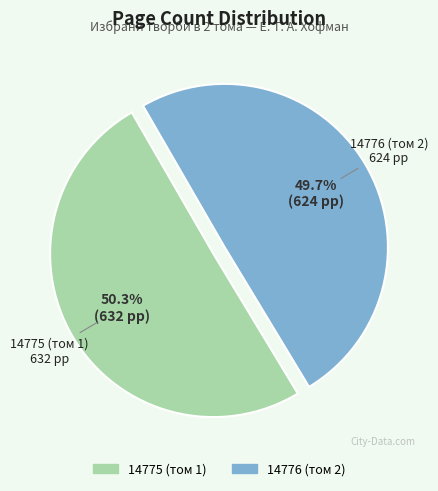

The 14776 (том 2) slice represents 50% of the pie. True or false?

True